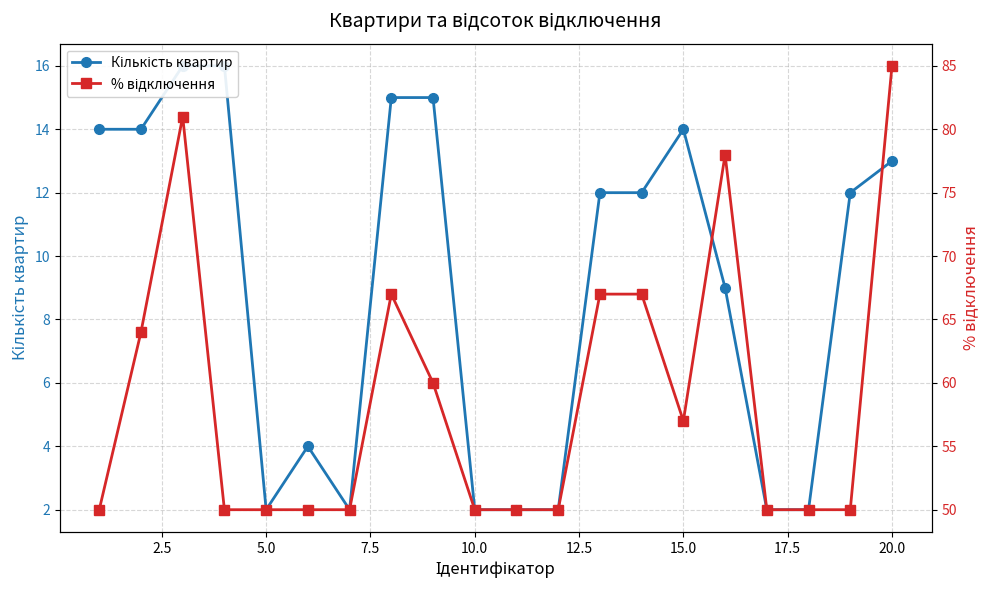

What is the difference between the Кількість квартир values at 10.0 and 0.0?

12